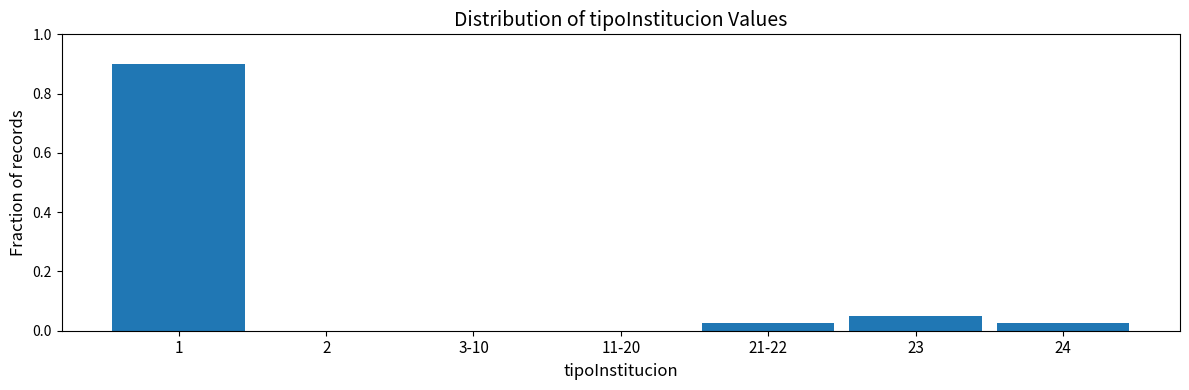

What is the sum of the values at 24 and 1?

0.9